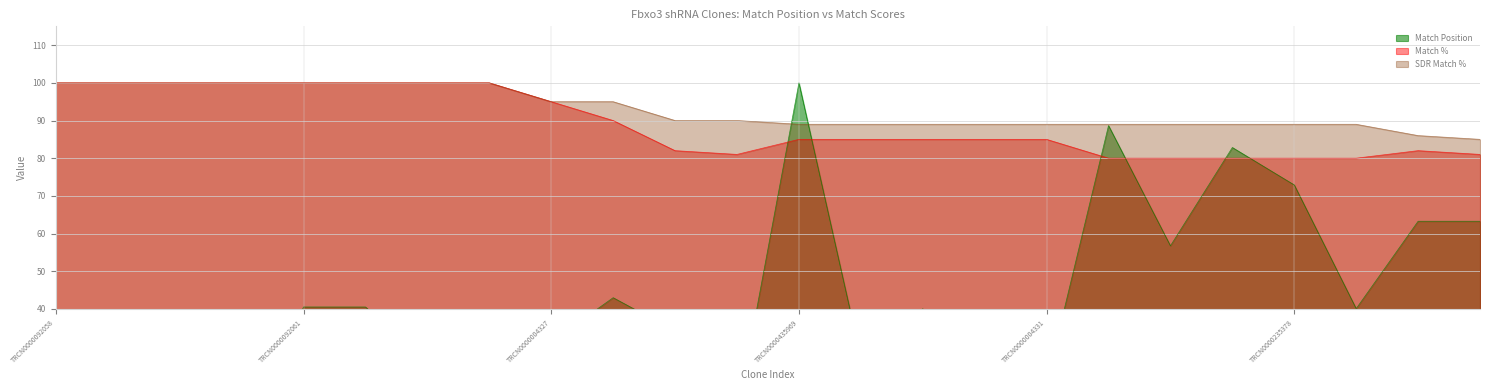

What is the sum of all SDR Match % values?

2231